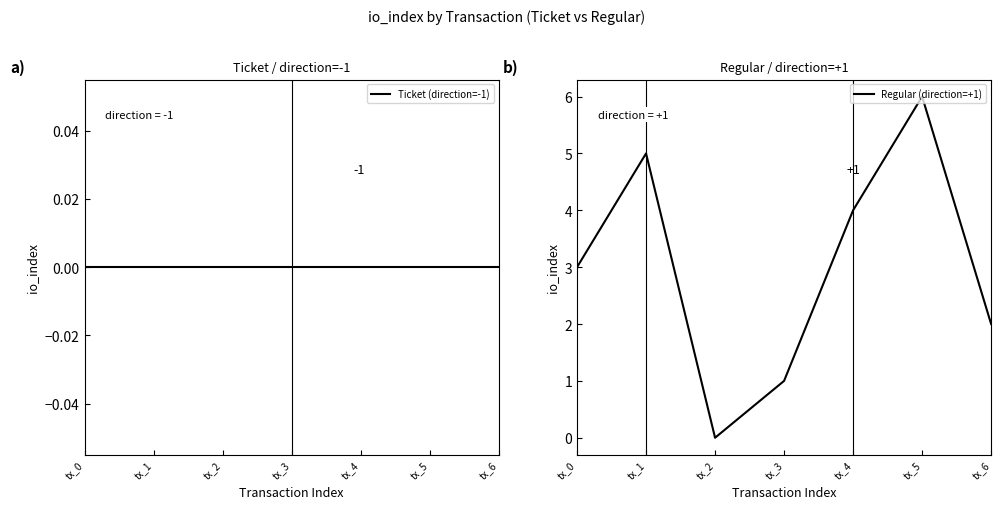

Rank the series at tx_4 from highest to lowest value.

Regular (direction=+1), Ticket (direction=-1)